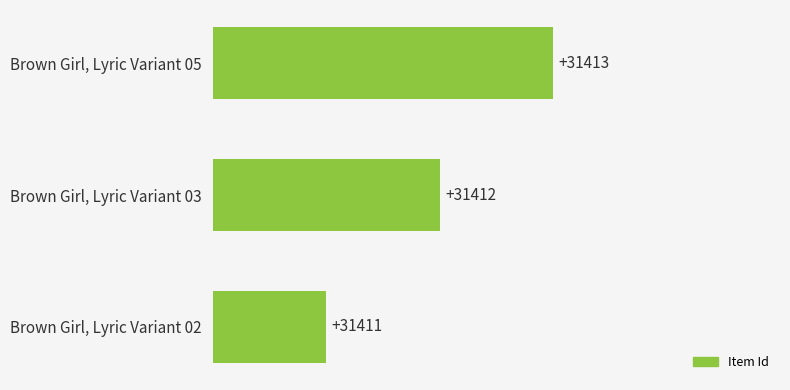

What is the sum of all values?

94236